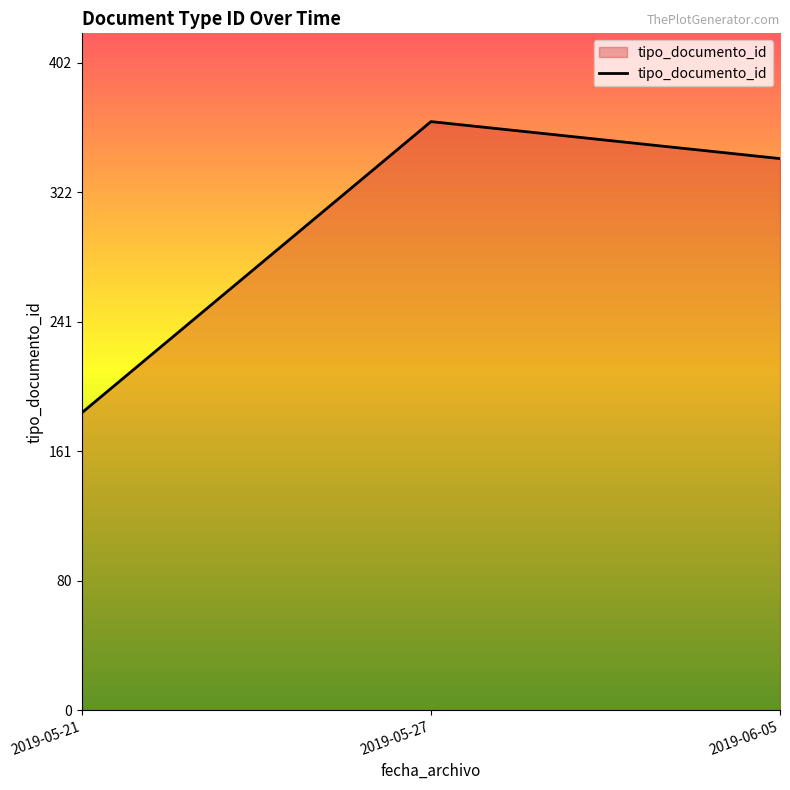

Between 2019-05-27 and 2019-05-21, which is larger?

2019-05-27